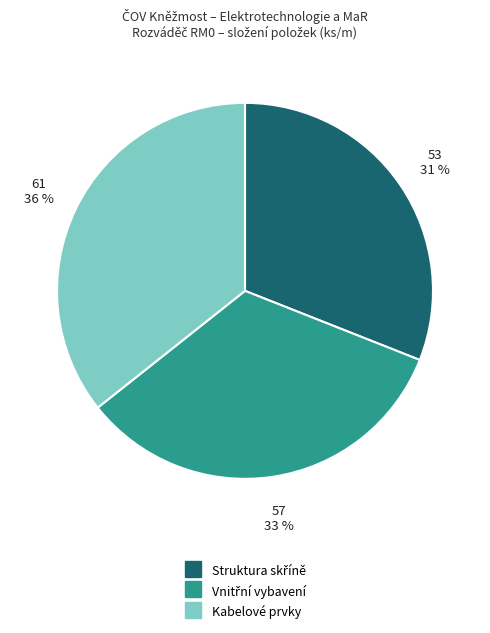

To the nearest percent, what is the difference between the largest and smallest slice percentages?

5%